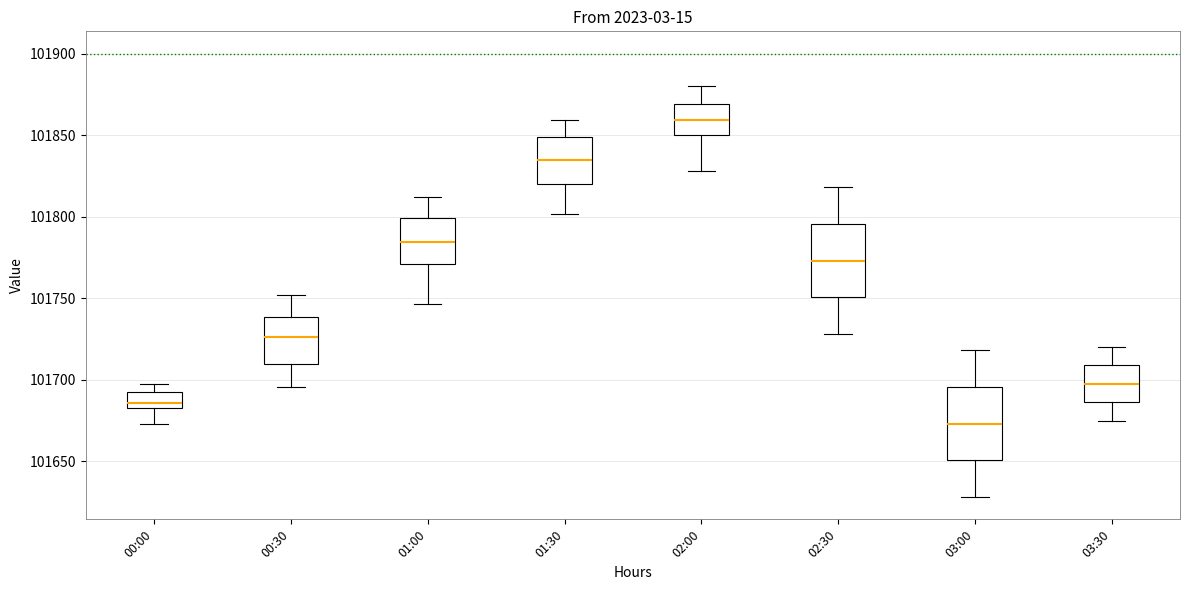

Reading left to right, transcribe this box plot: for each box, give where its median line is, the range the box spans, and where its two whiskers end, as read against the y-axis. The values are not printed on the chart, so give them approximately, as read against the axis.

00:00: median 101685, box 101680 to 101690, whiskers 101675 to 101700
00:30: median 101725, box 101710 to 101740, whiskers 101695 to 101750
01:00: median 101785, box 101770 to 101800, whiskers 101745 to 101810
01:30: median 101835, box 101820 to 101850, whiskers 101800 to 101860
02:00: median 101860, box 101850 to 101870, whiskers 101830 to 101880
02:30: median 101775, box 101750 to 101795, whiskers 101730 to 101820
03:00: median 101675, box 101650 to 101695, whiskers 101630 to 101720
03:30: median 101700, box 101685 to 101710, whiskers 101675 to 101720